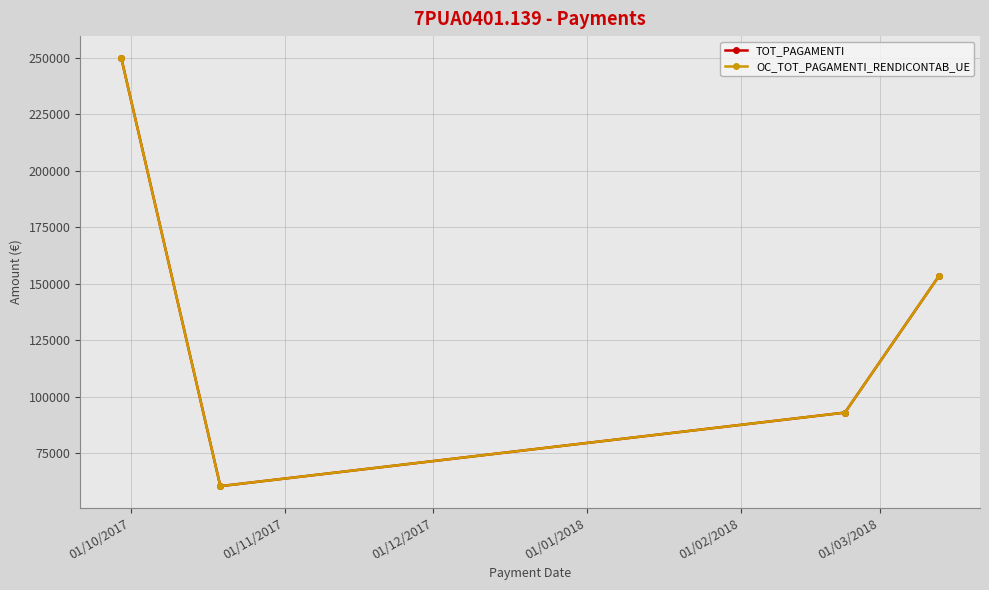

List the series in order of their peak value, lowest first.

TOT_PAGAMENTI, OC_TOT_PAGAMENTI_RENDICONTAB_UE